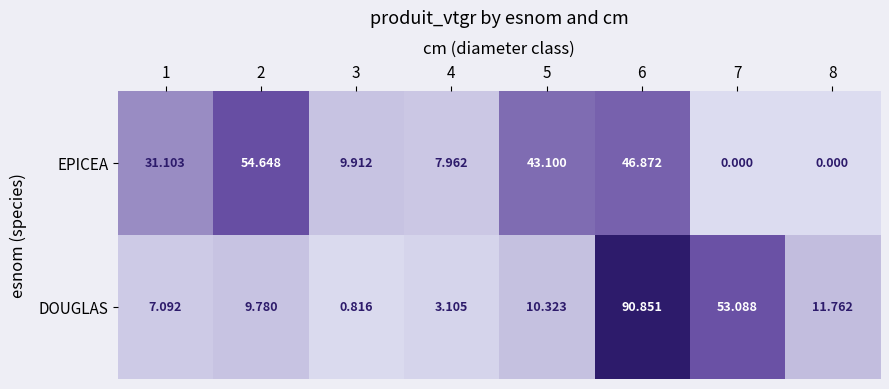

Is the value of EPICEA at 1 greater than the value of DOUGLAS at 1?

Yes